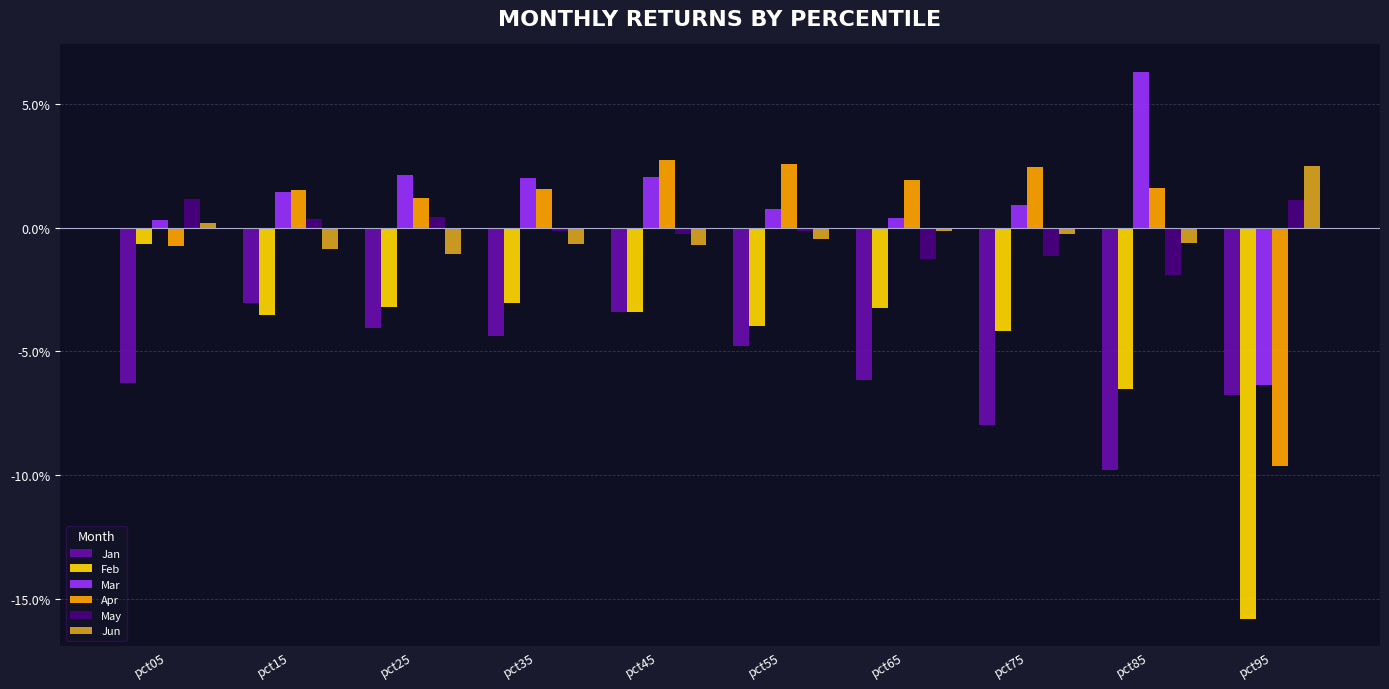

List the labels in order of Jun value, smallest first.

pct25, pct15, pct45, pct35, pct85, pct55, pct75, pct65, pct05, pct95